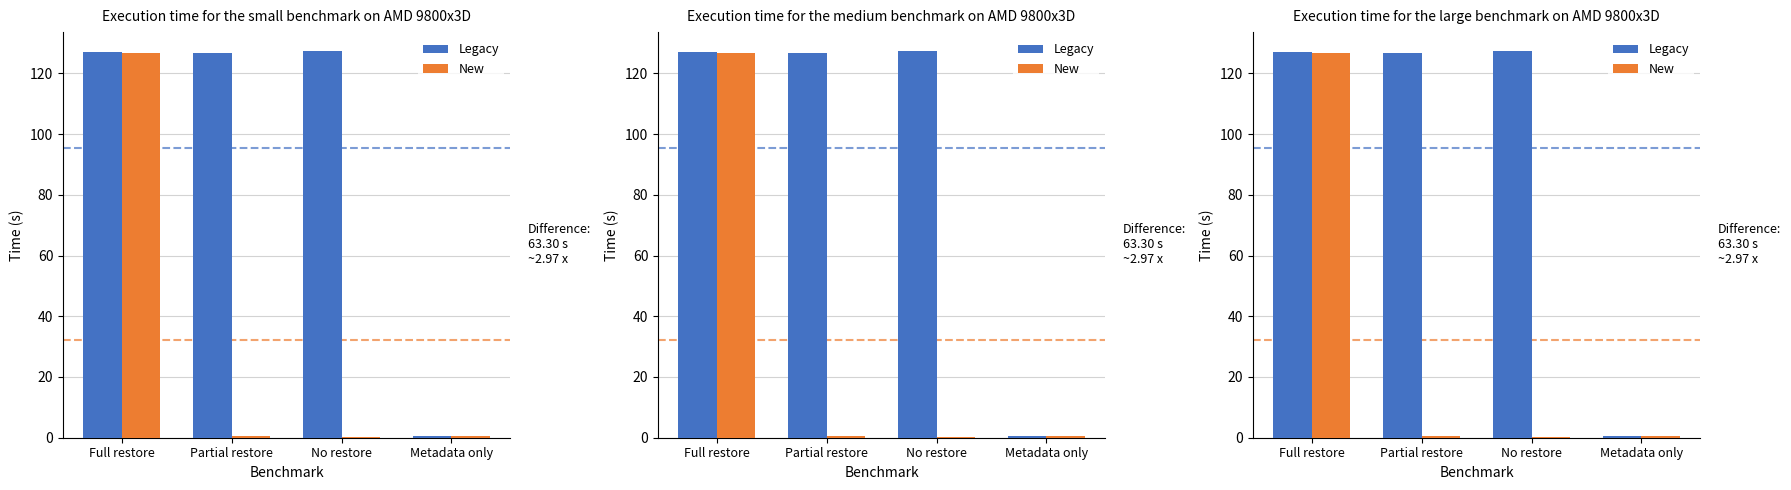

What is the total value across all series at Full restore?

253.8